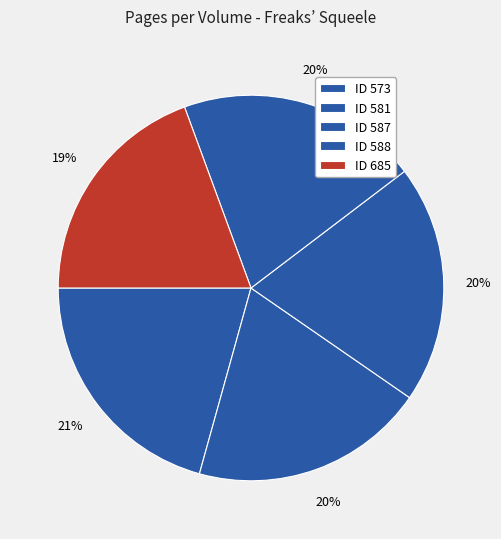

How many segments does this pie chart have?

5